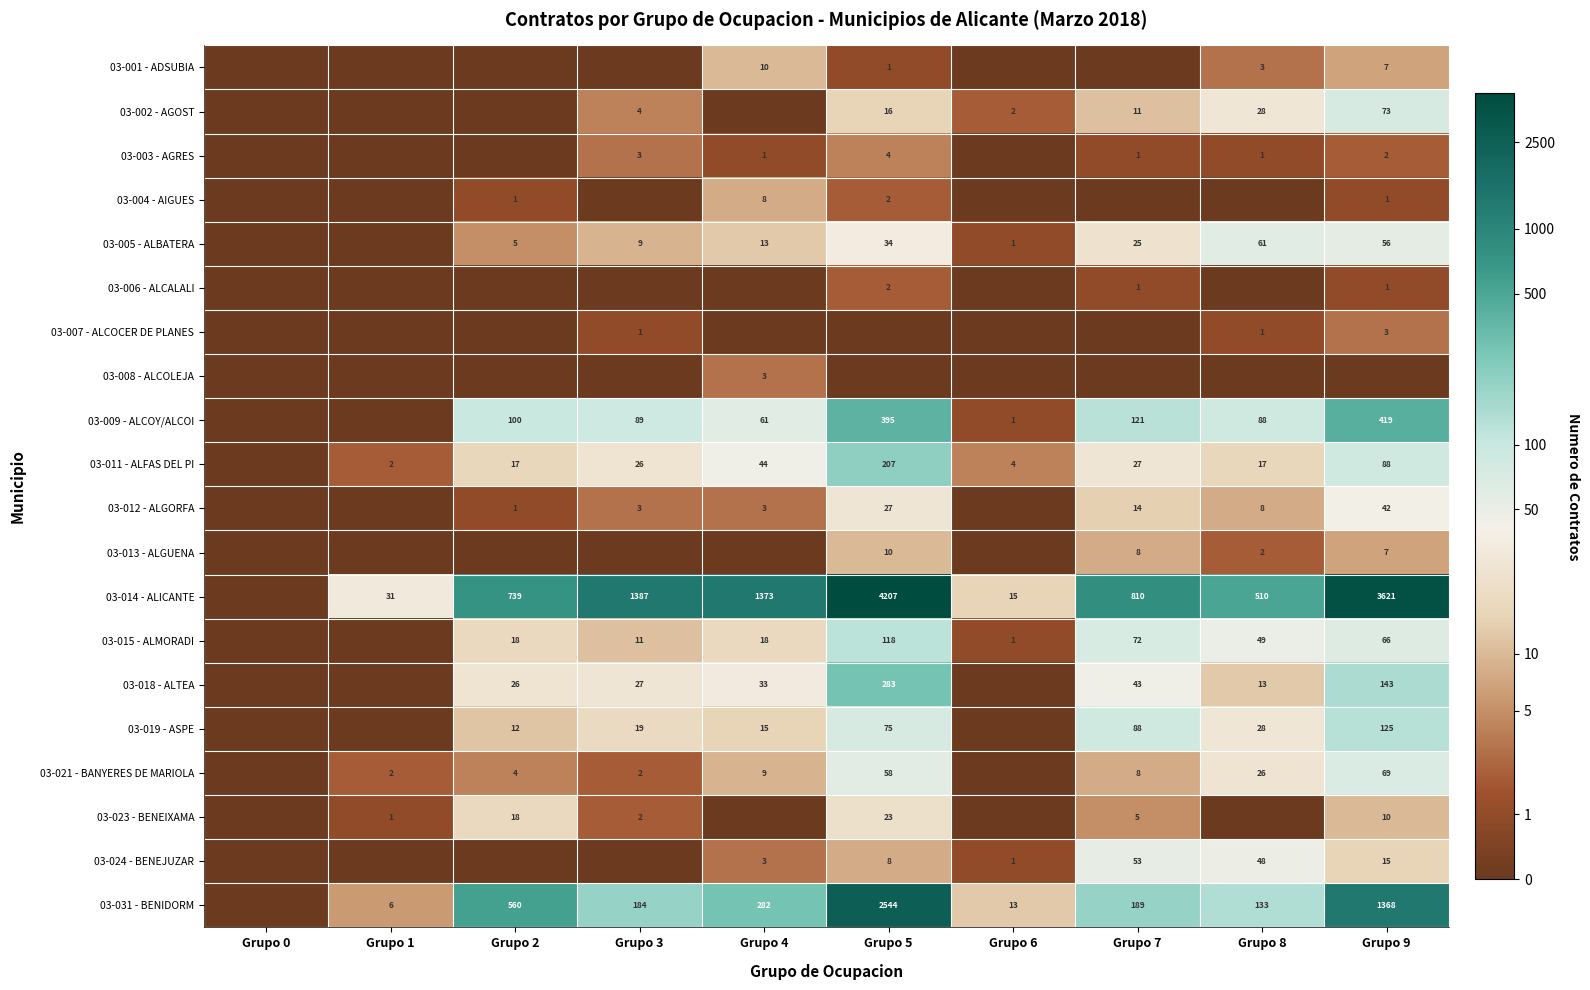

Is it true that 03-018 - ALTEA equals 142 at Grupo 5?

False